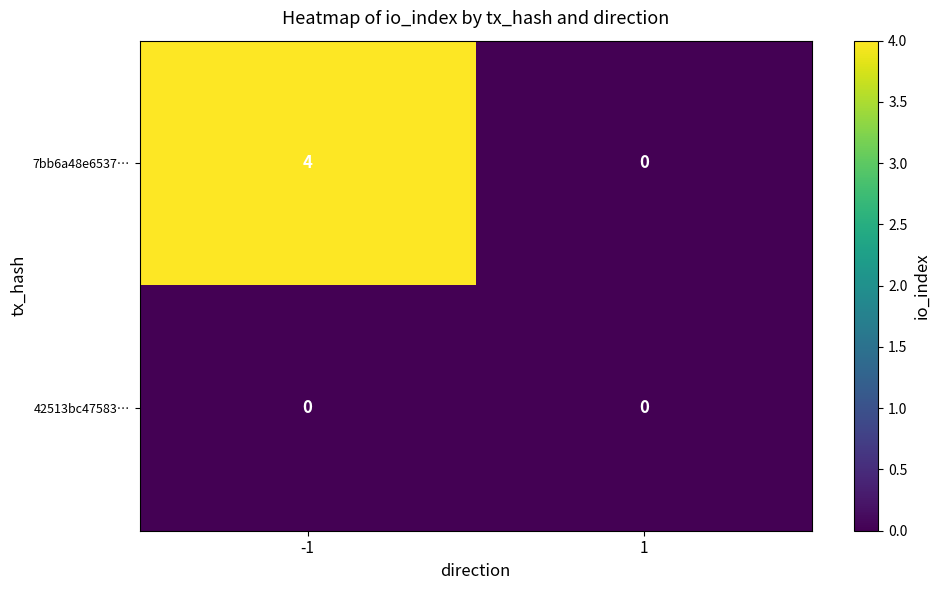

What is the maximum value shown in the chart?

4